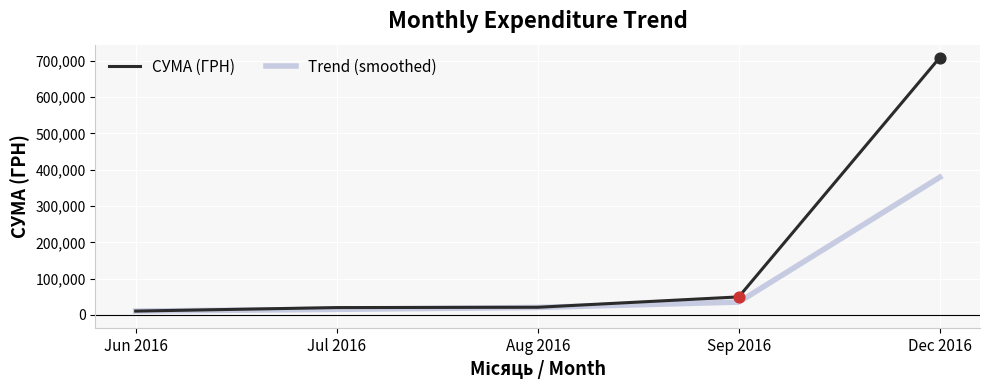

At which category is the sum across all series the highest?

Dec 2016